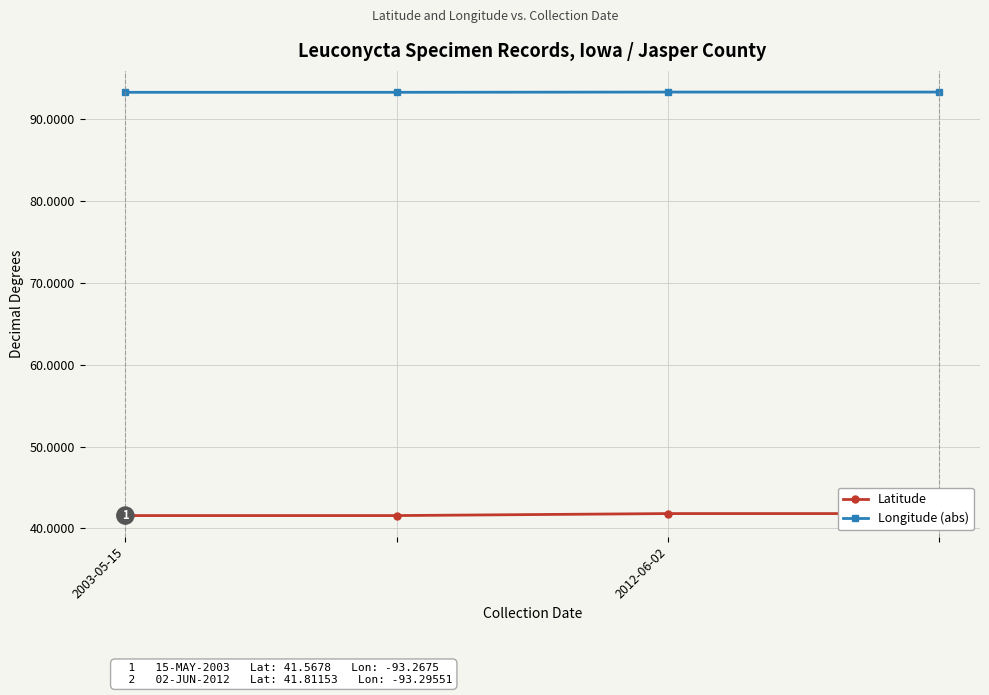

Between 2 and 3, which series saw the biggest shift?

Latitude